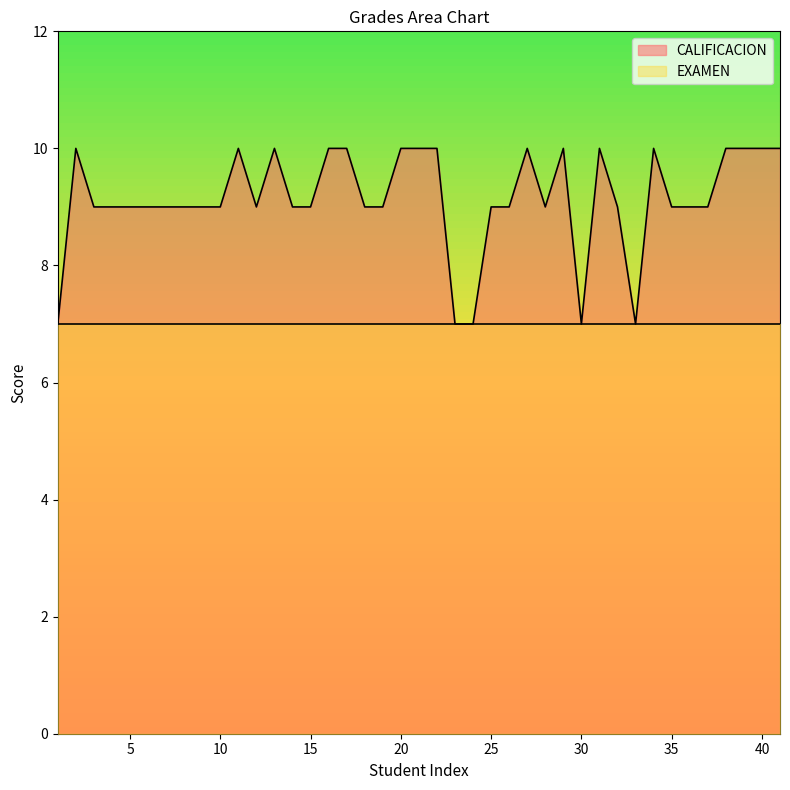

How many interior local peaks (higher than both neighbors) does the data have?

7